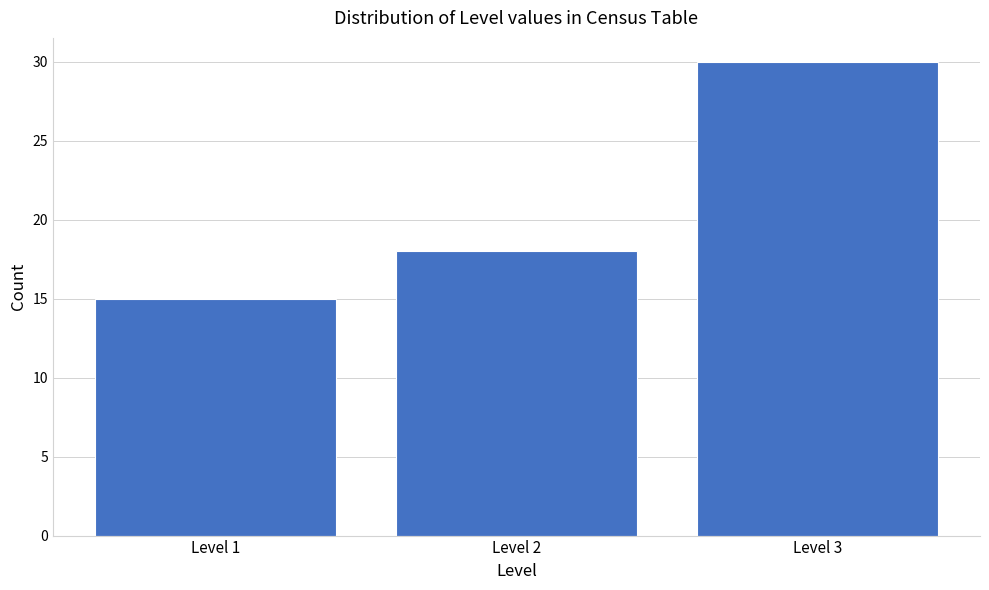

Reading left to right, extract all data points from this chart.

15	18	30